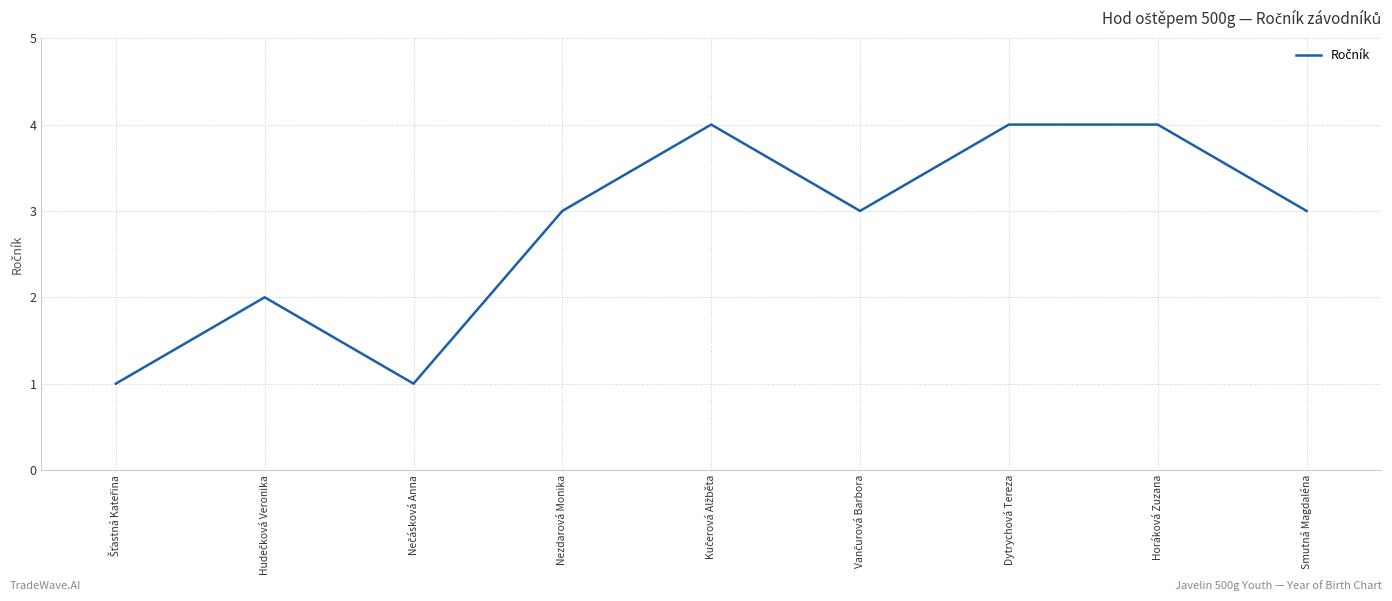

Read the value at Horáková Zuzana.

4